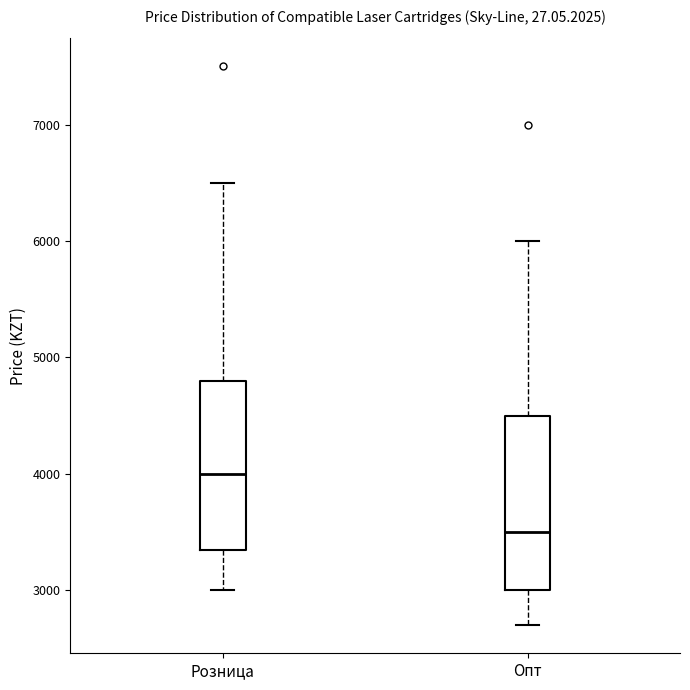

Reading left to right, transcribe this box plot: for each box, give where its median line is, the range the box spans, and where its two whiskers end, as read against the y-axis. The values are not printed on the chart, so give them approximately, as read against the axis.

Розница: median 4000, box 3400 to 4800, whiskers 3000 to 6500
Опт: median 3500, box 3000 to 4500, whiskers 2700 to 6000